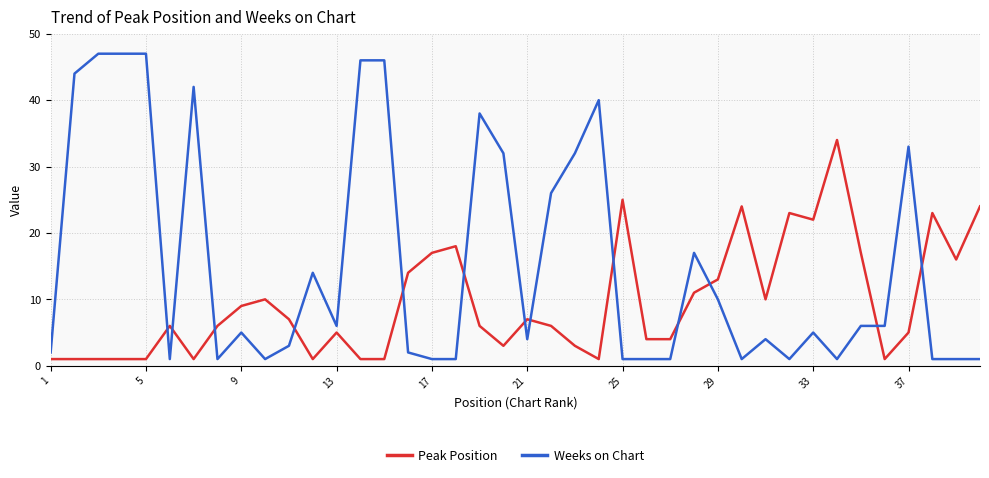

Which series has the largest range (max minus min)?

Weeks on Chart